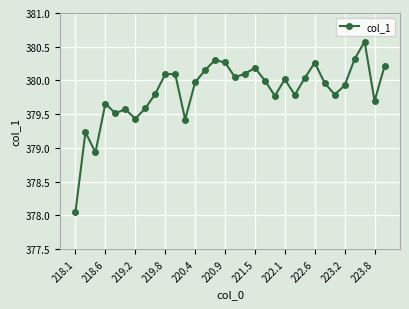

What is the difference between the second highest and second lowest values?

1.4